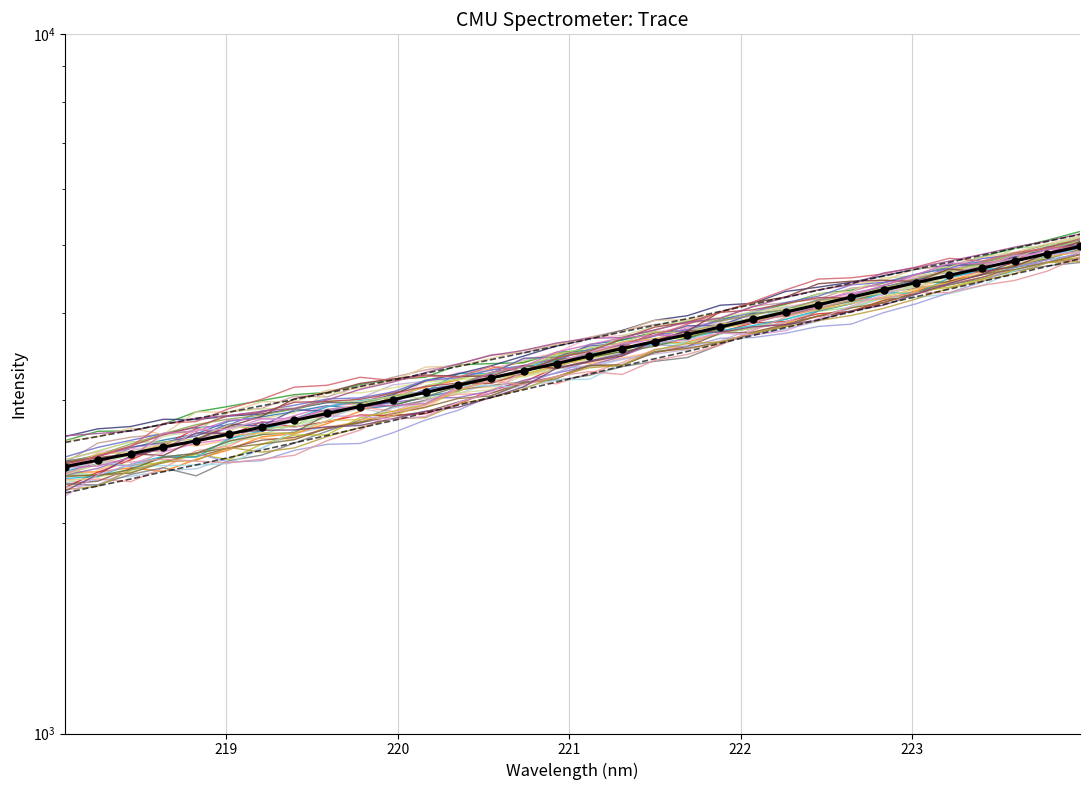

What is the sum of the values at 223.5987 and 219.0156?

7422.7